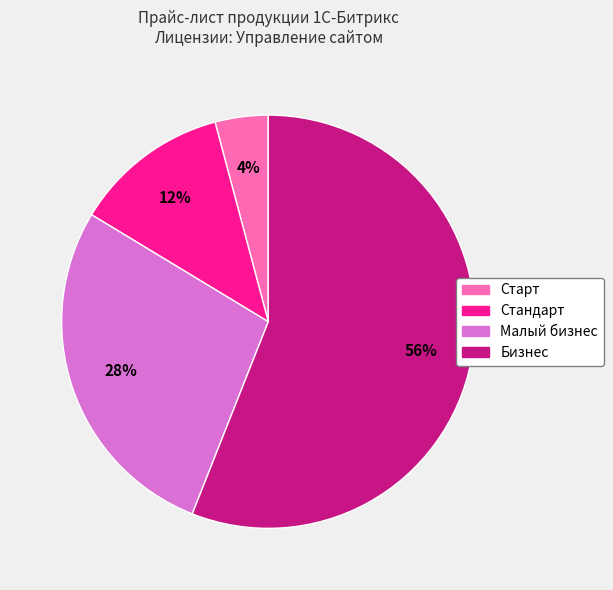

How many segments does this pie chart have?

4